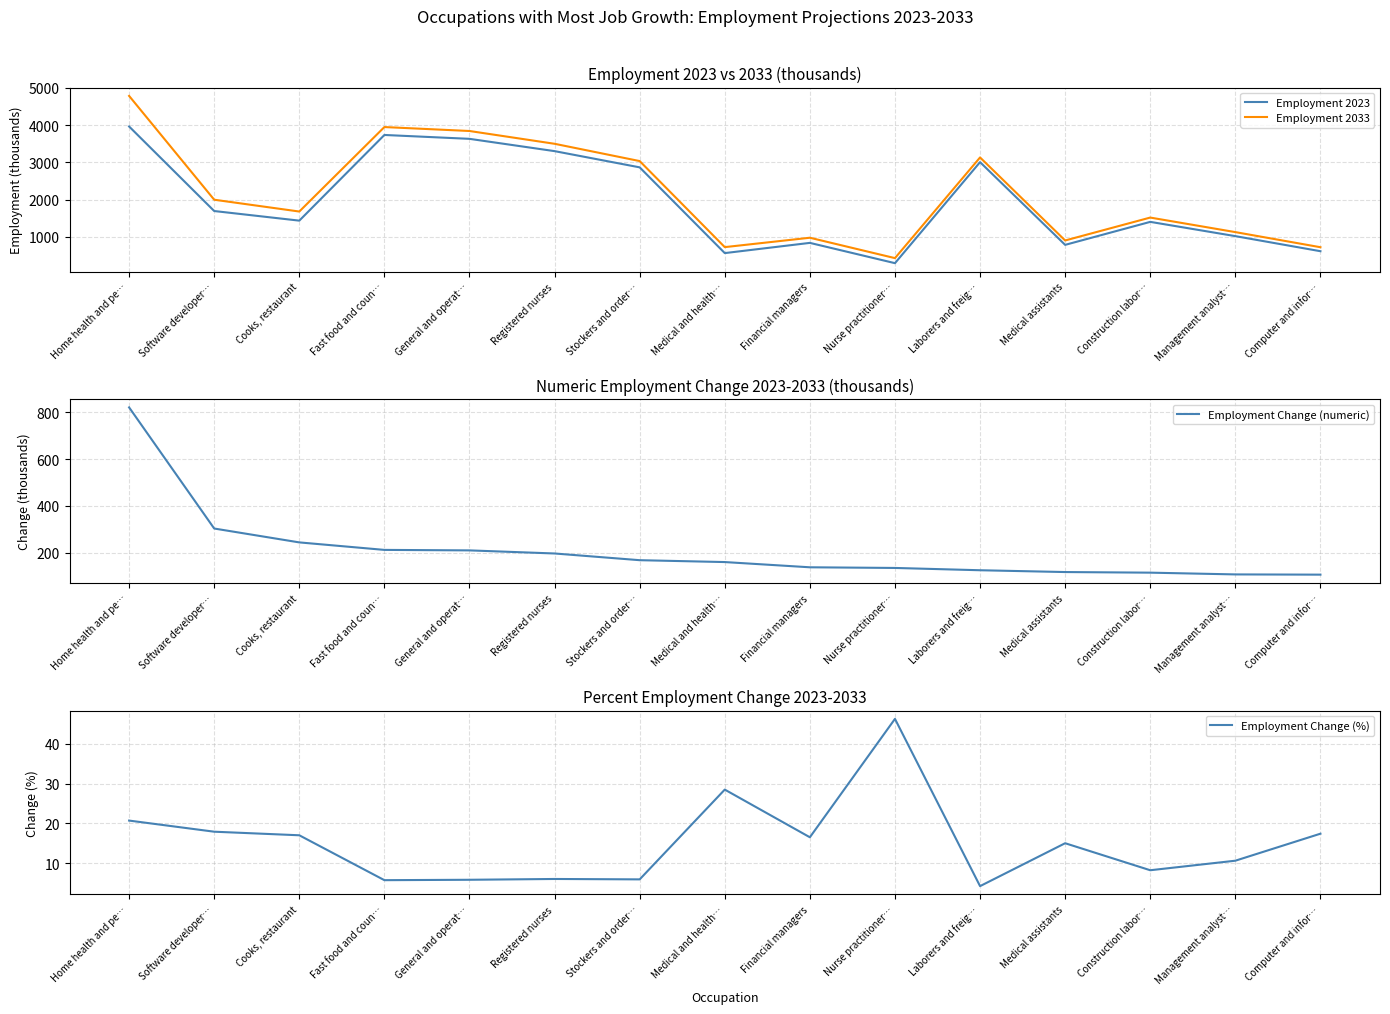

Which category has the lowest value across all series?

Laborers and freig…